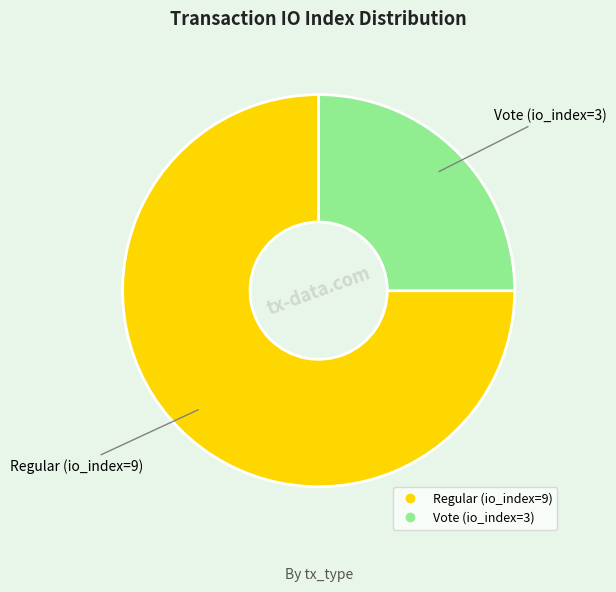

What is the smallest slice in the pie chart?

Vote (io_index=3)